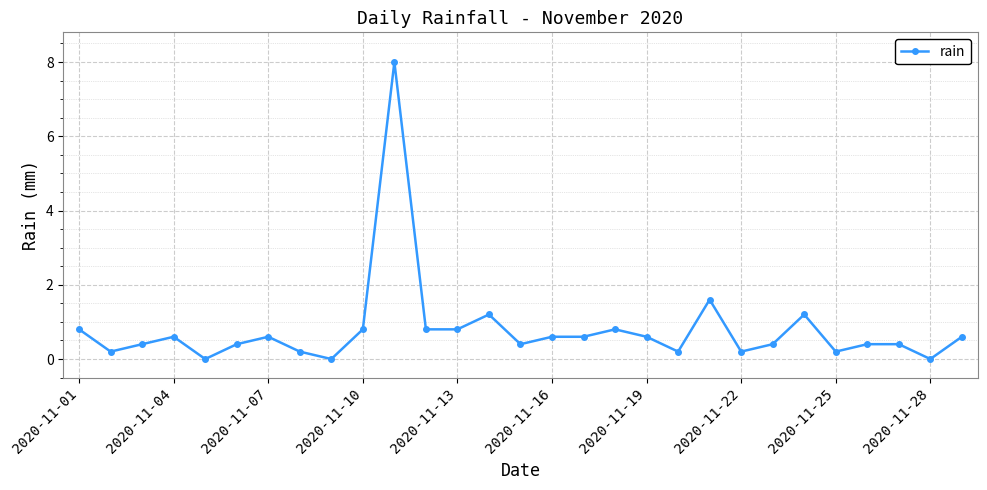

What is the difference between the second highest and minimum values?

1.6